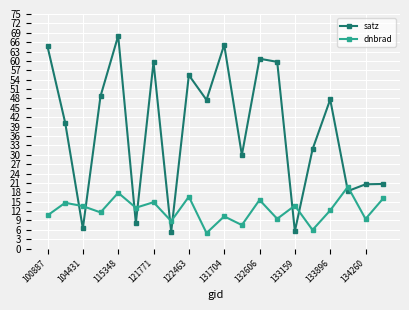

What is the maximum value shown in the chart?

68.0